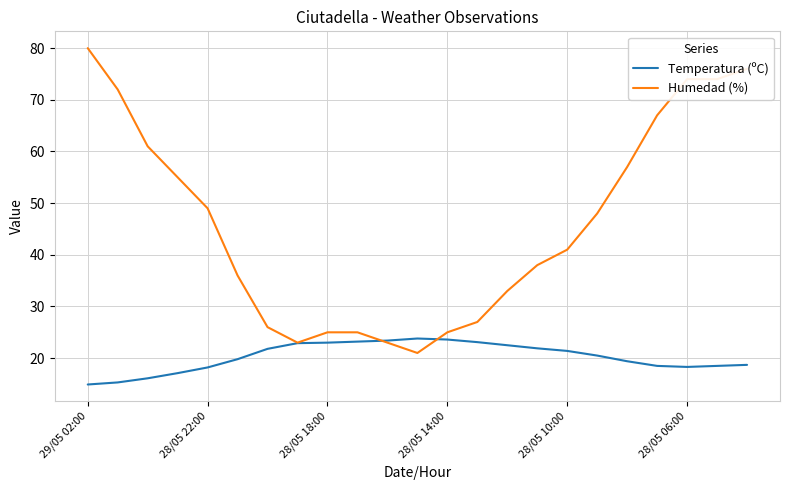

What is the minimum value for Humedad (%)?

21.0